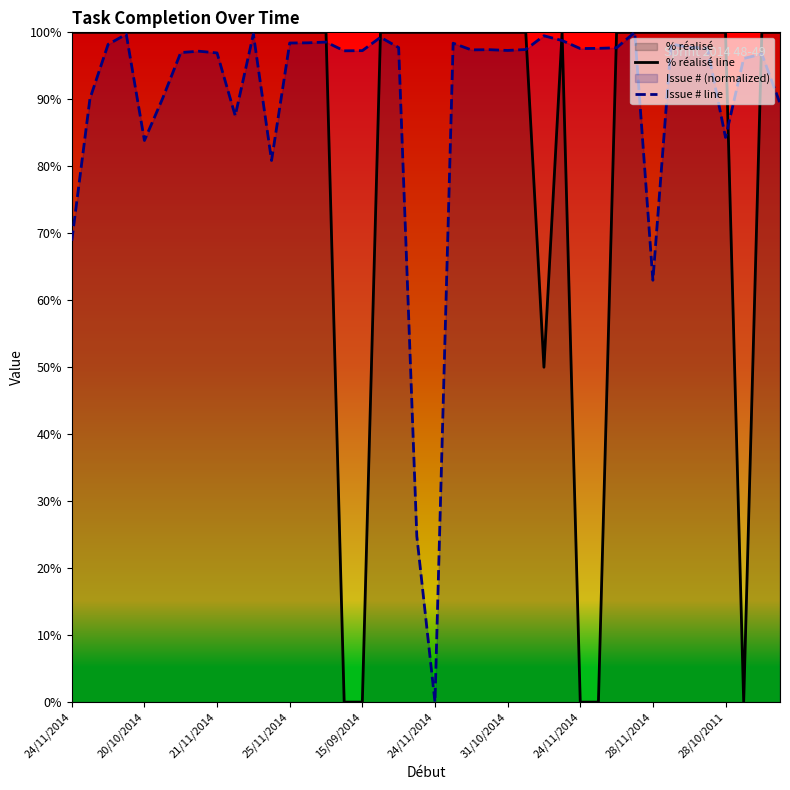

What is the average value of the Issue # line series?

90.1